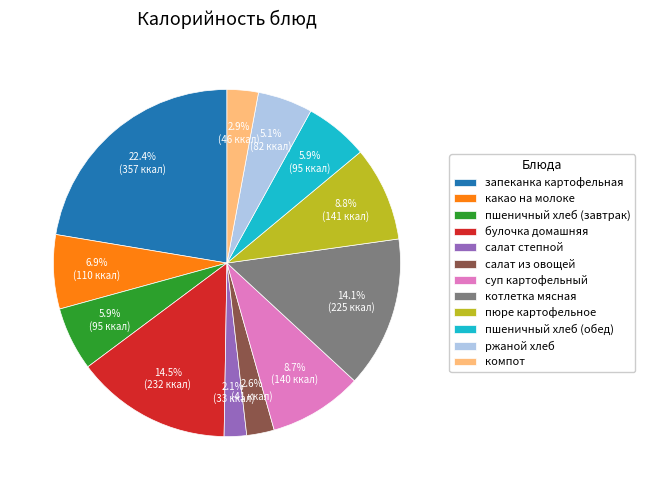

What is the total percentage of запеканка картофельная and булочка домашняя?

36.9%